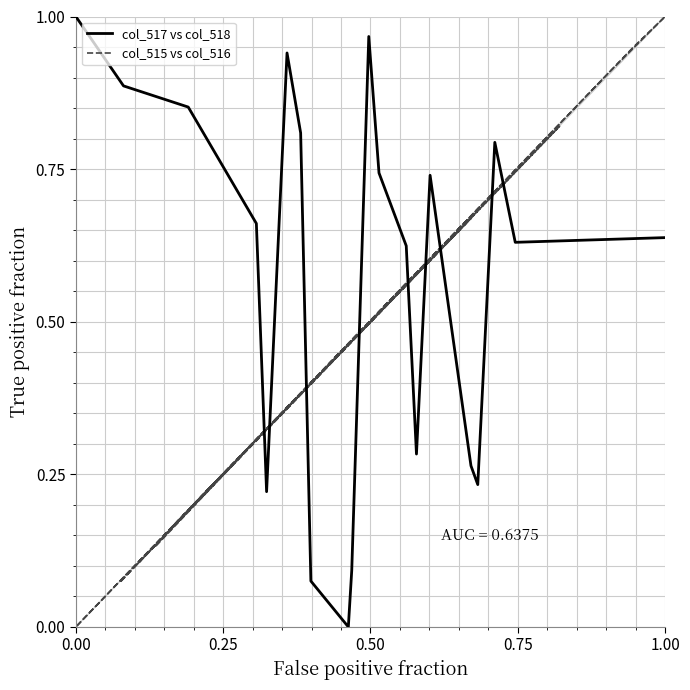

What is the difference between the maximum and minimum values in the col_517 vs col_518 series?

1.0